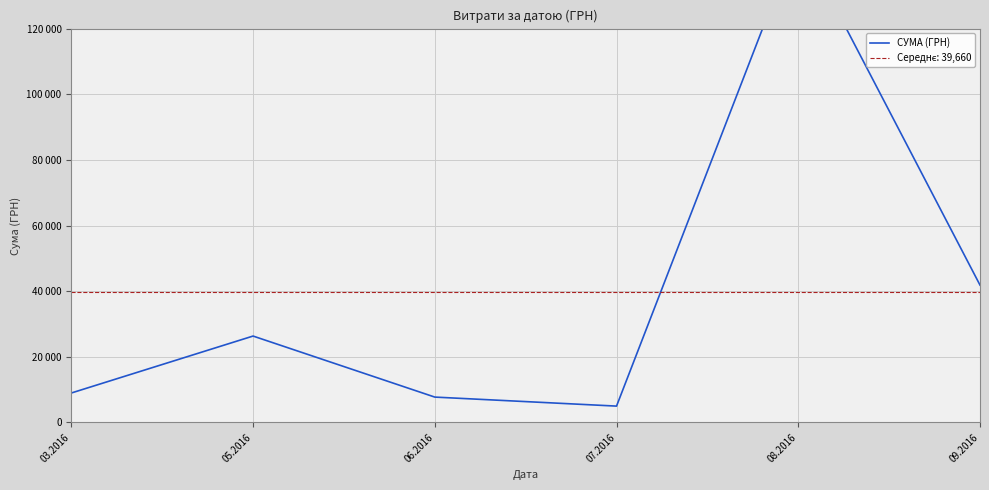

Which category has the highest value across all series?

08.2016